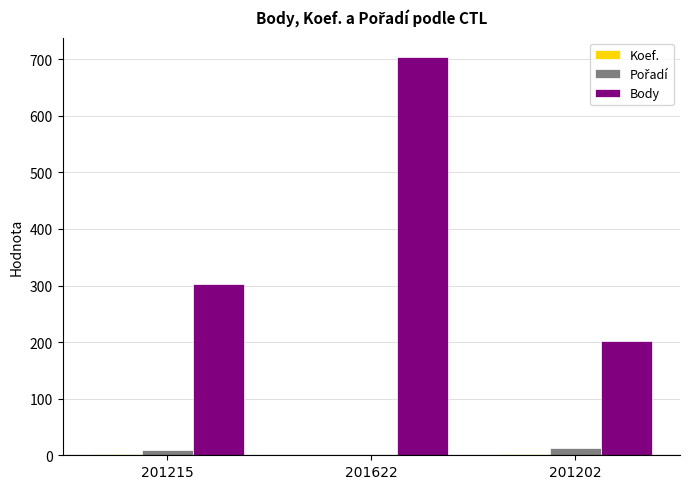

At which category is the sum across all series the highest?

201622